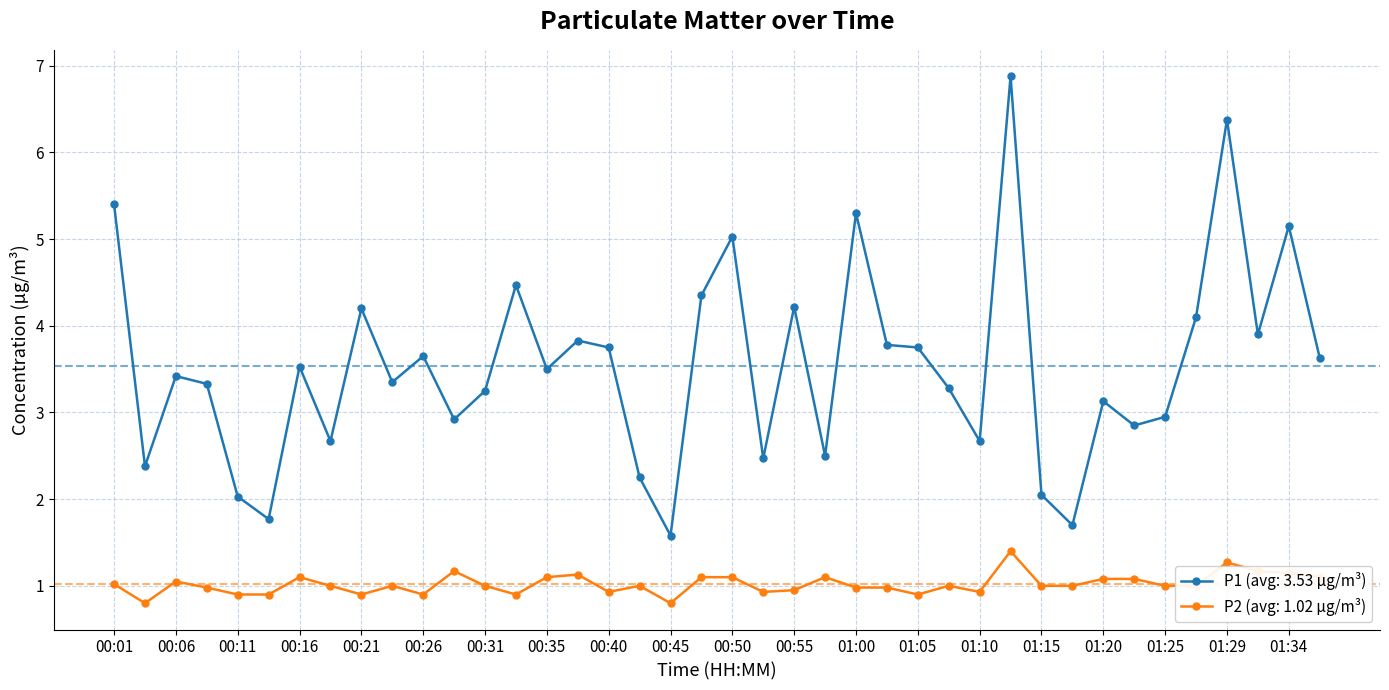

True or false: P1 (avg: 3.53 µg/m³) and P2 (avg: 1.02 µg/m³) cross at least once.

False